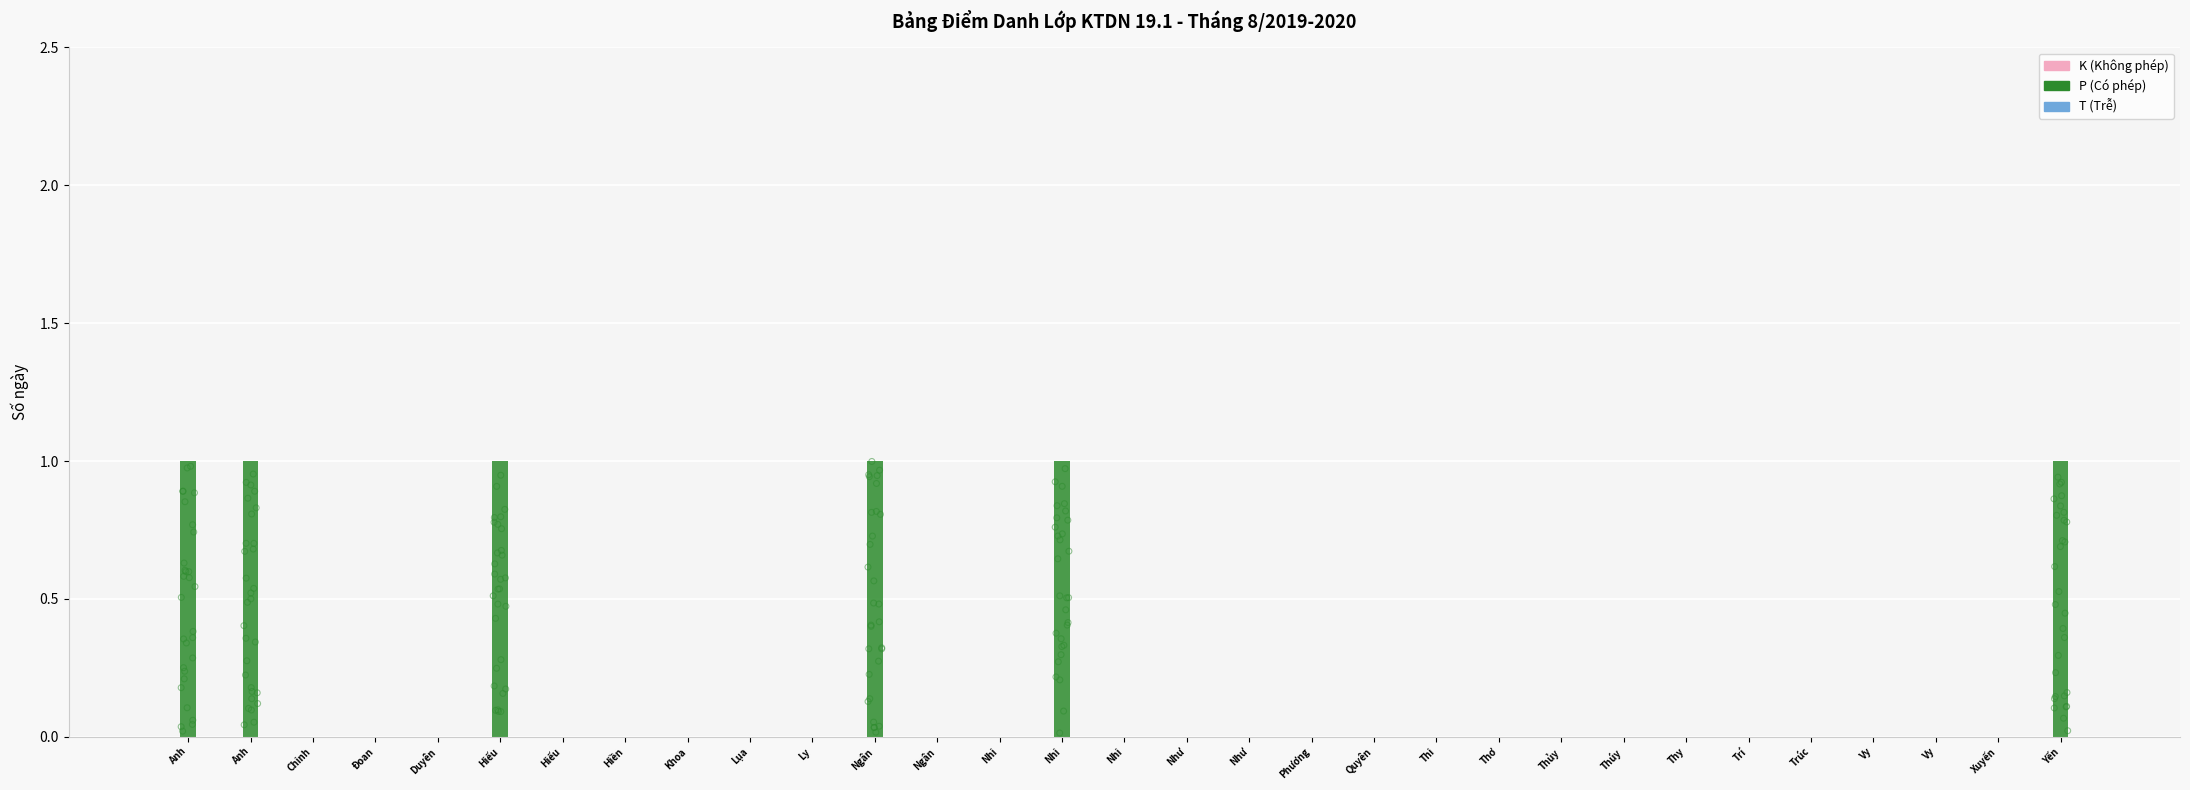

Which series has the largest Y range (max minus min)?

P (Có phép)